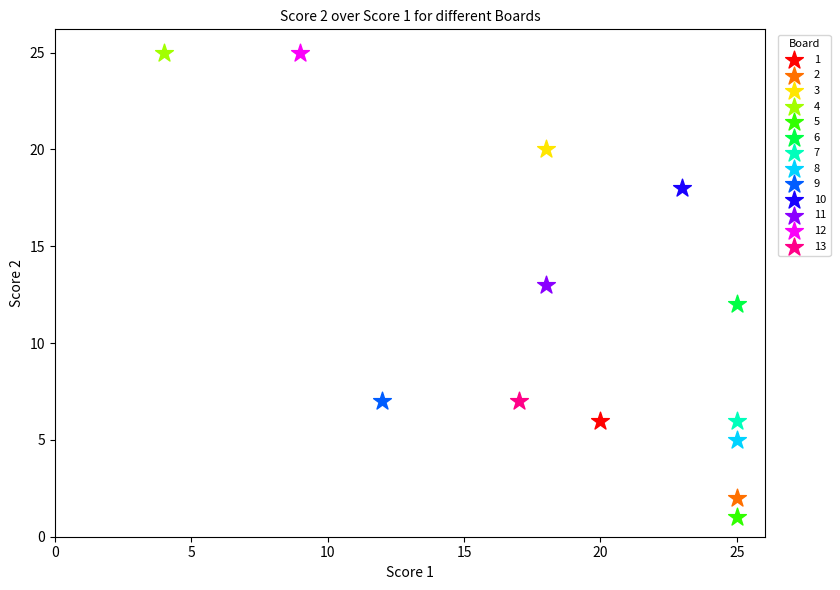

Which series reaches the minimum Y coordinate?

5